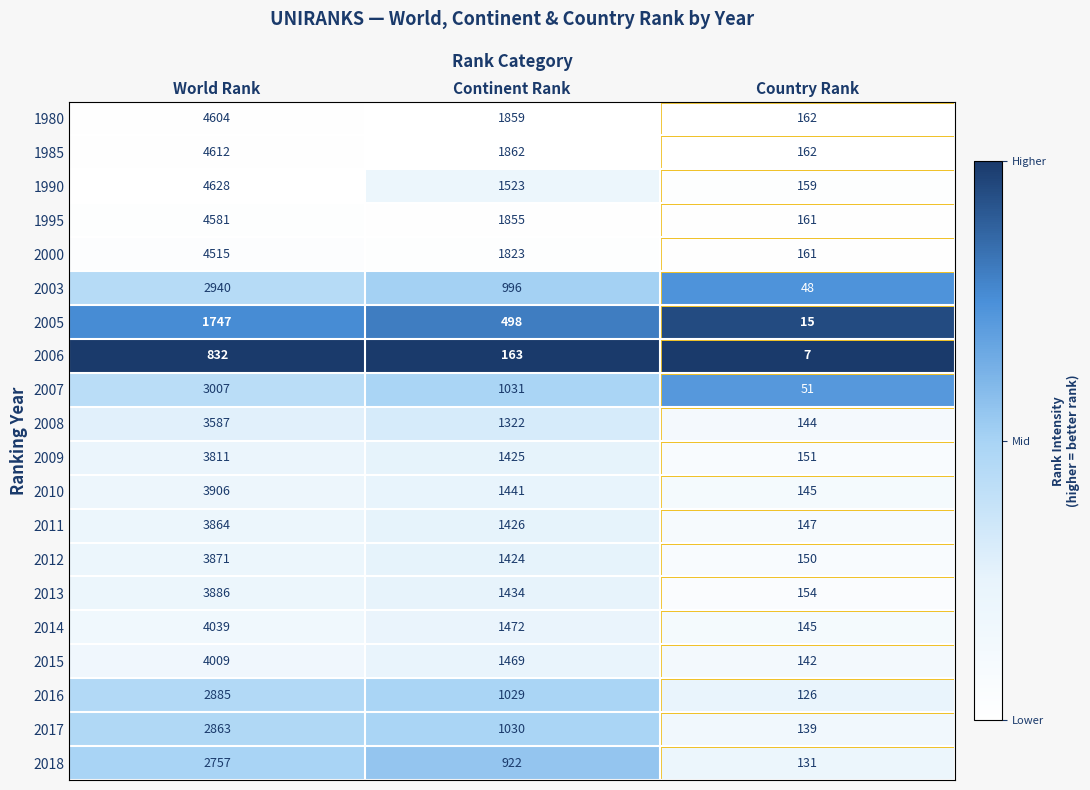

What is the greatest value displayed?

4628